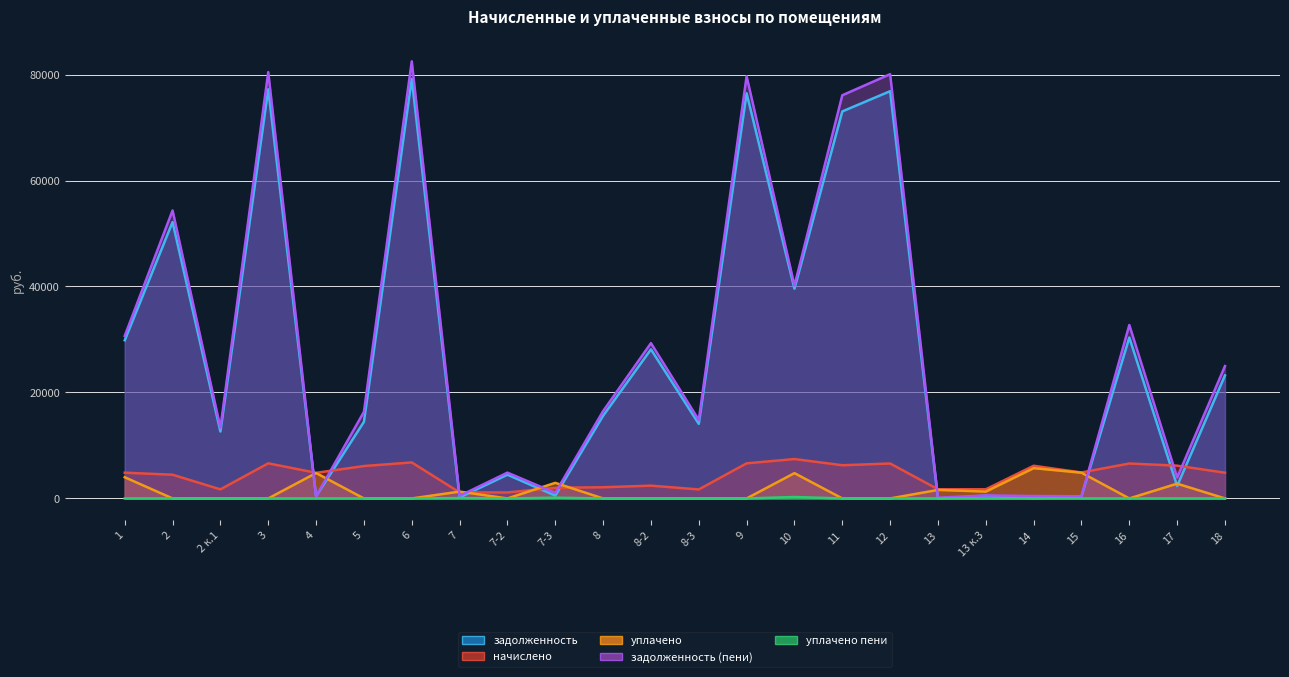

Rank the series by their maximum value, from lowest to highest.

уплачено пени, уплачено, начислено, задолженность, задолженность (пени)